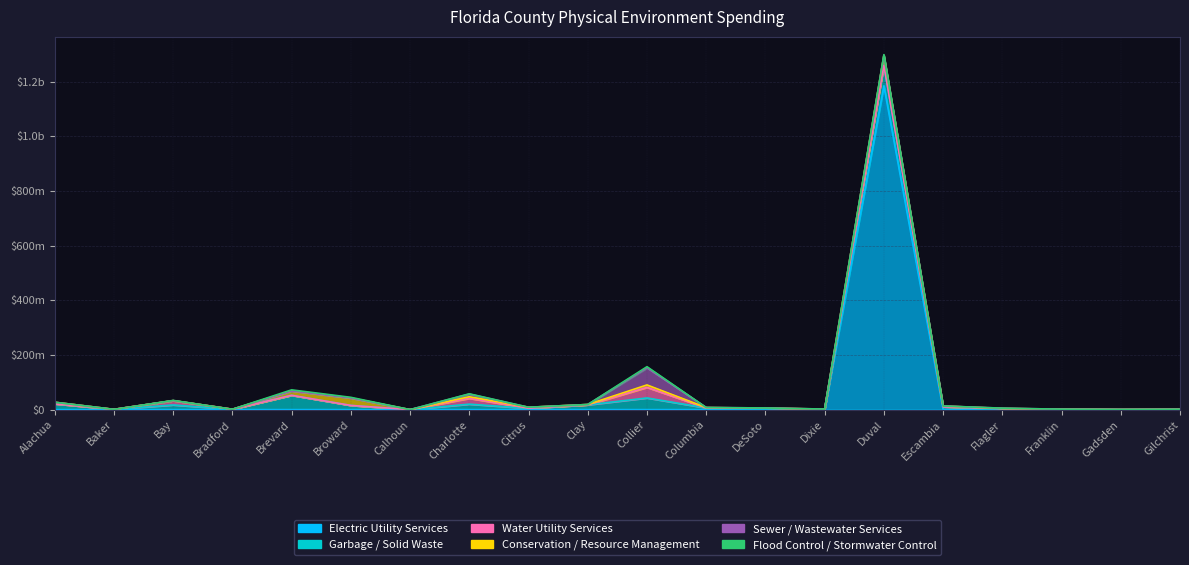

What is the label of the 17th point from the right?

Bradford